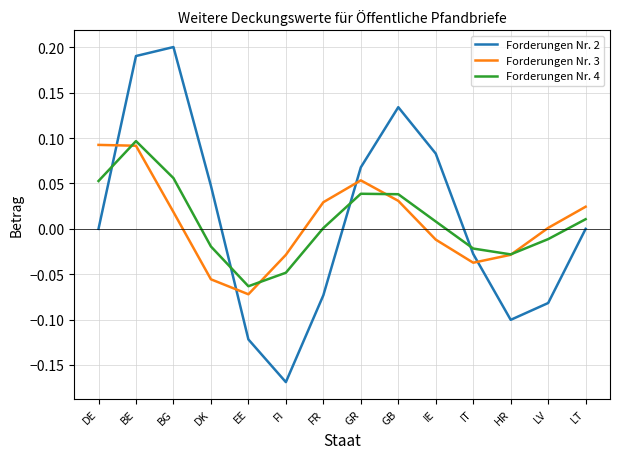

Which label corresponds to the smallest value in the chart?

FI